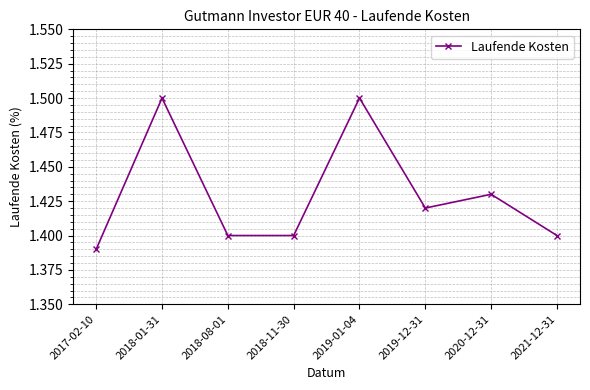

Between 2018-11-30 and 2020-12-31, which is larger?

2020-12-31